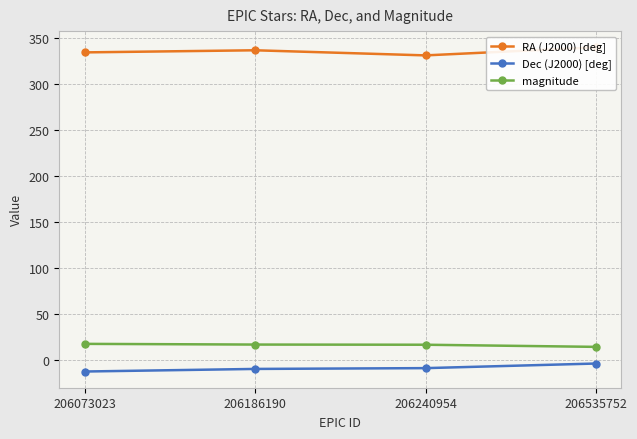

True or false: Dec (J2000) [deg] has a value of -4.4 at 206186190.

False